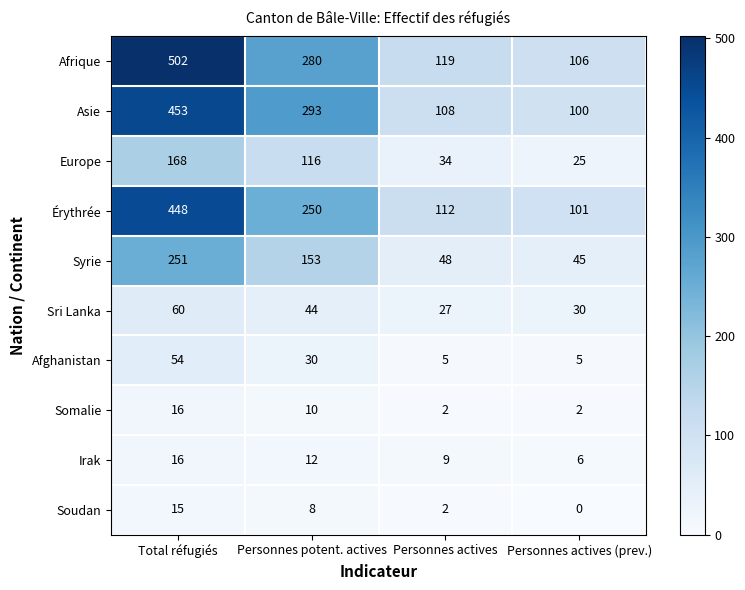

What is the difference between the highest and lowest values at Personnes actives?

117